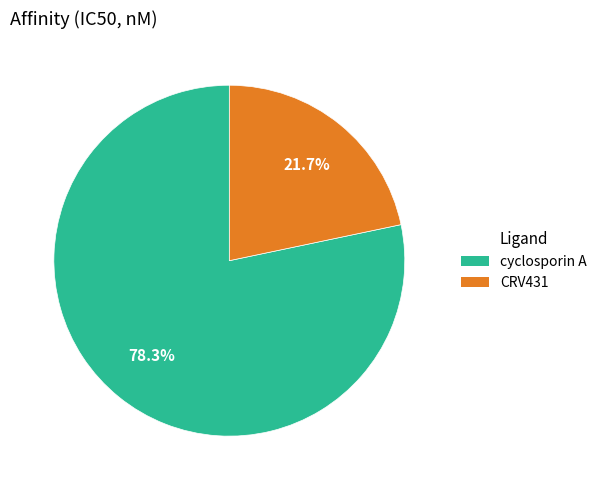

How many slices are in this pie chart?

2